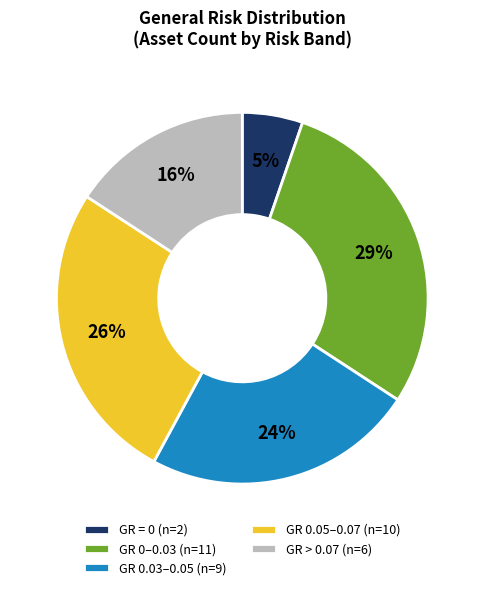

Is it true that GR > 0.07 (n=6) is 26% of the pie?

False